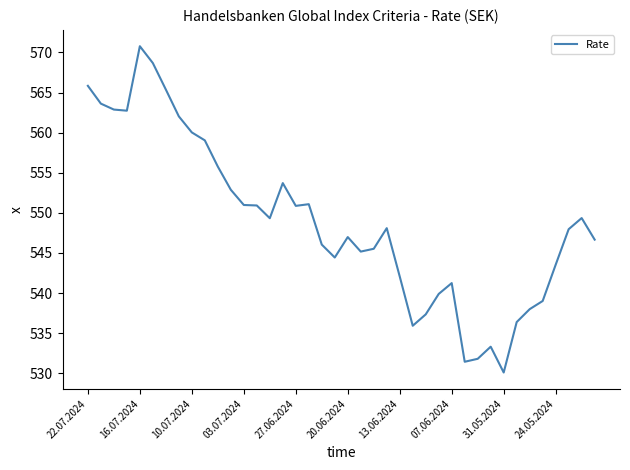

How many lines are shown in the chart?

1